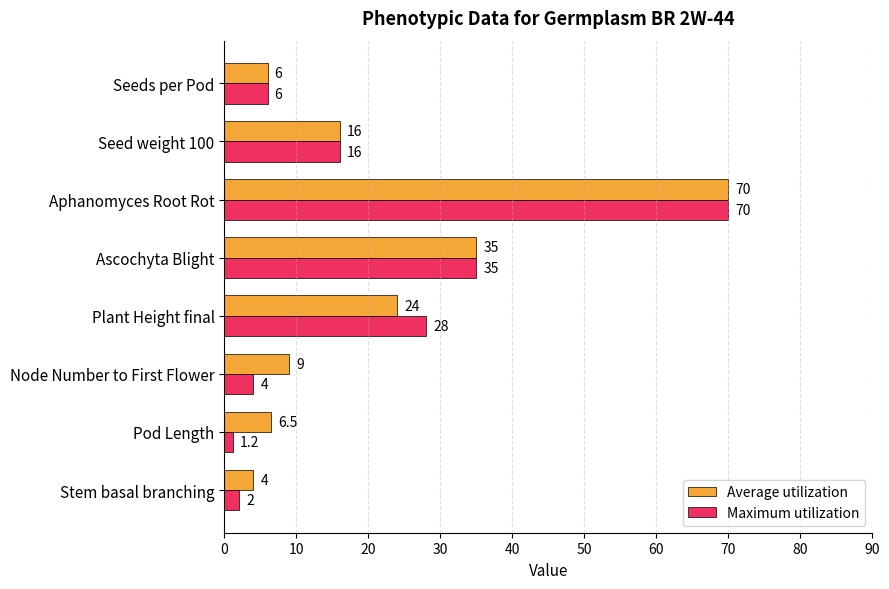

At which category is the sum across all series the highest?

Aphanomyces Root Rot